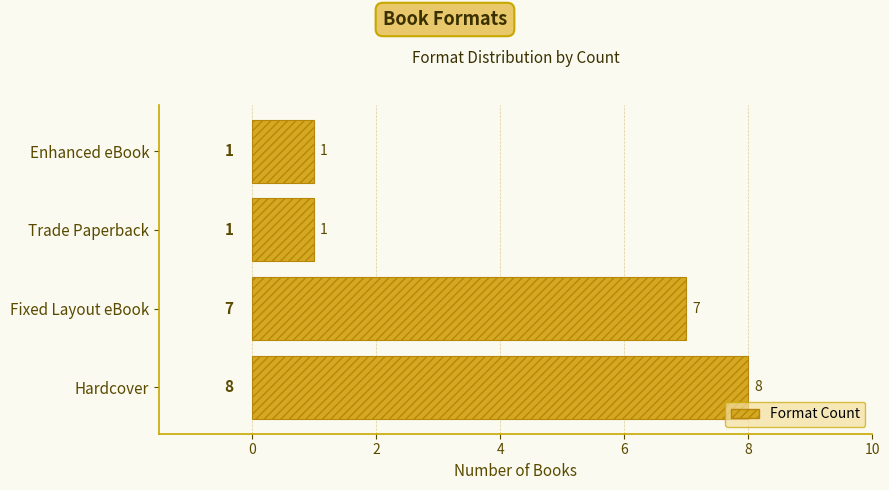

Is it true that the value at Hardcover is 13?

False